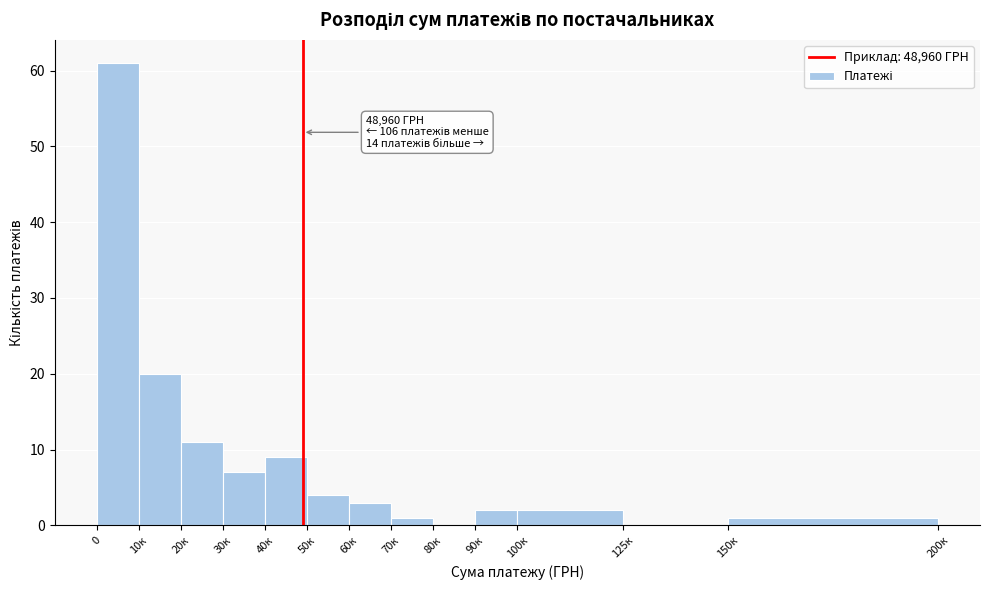

Reading left to right, what are all the values shown in this chart?

0=61	10к=20	20к=11	30к=7	40к=9	50к=4	60к=3	70к=1	80к=0	90к=2	100к=2	125к=0	150к=1